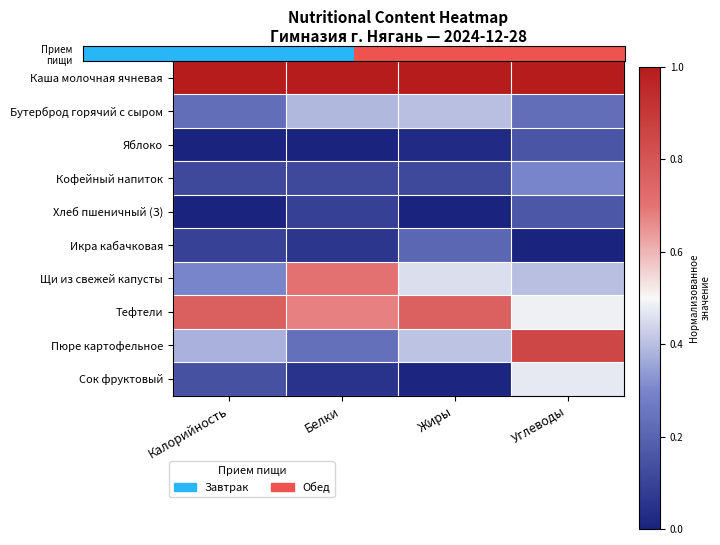

What is the spread (max minus min) of values at Углеводы?

1.0